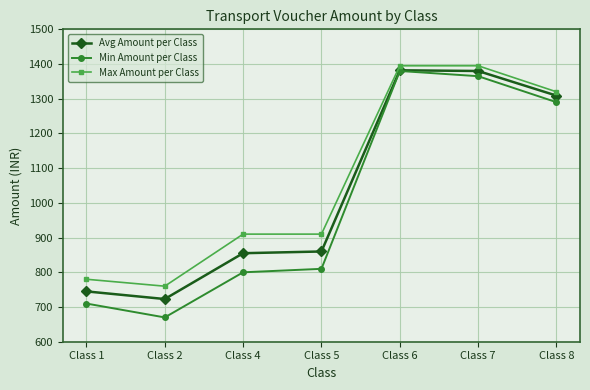

How many interior local peaks does the Min Amount per Class series have?

1